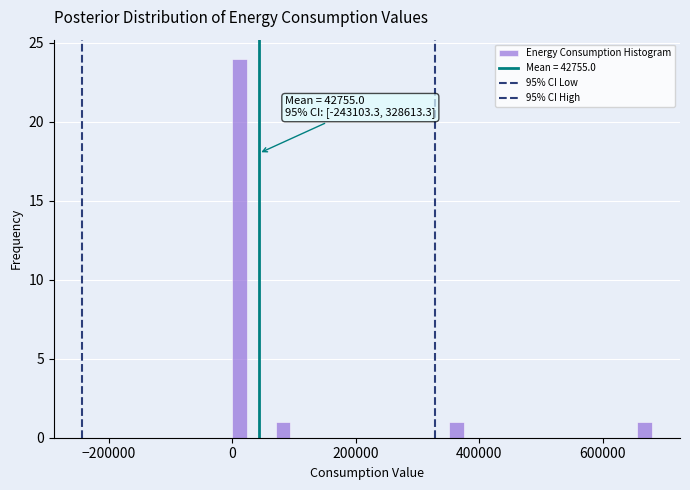

Read against the x-axis, roughly where is the centre of the tallest bar?

20000